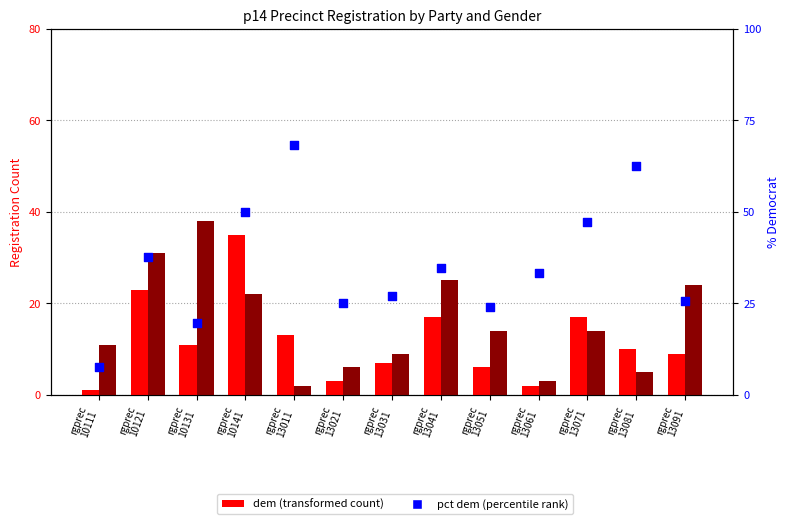

What is the total value across all series at rgprec
13071?

78.2